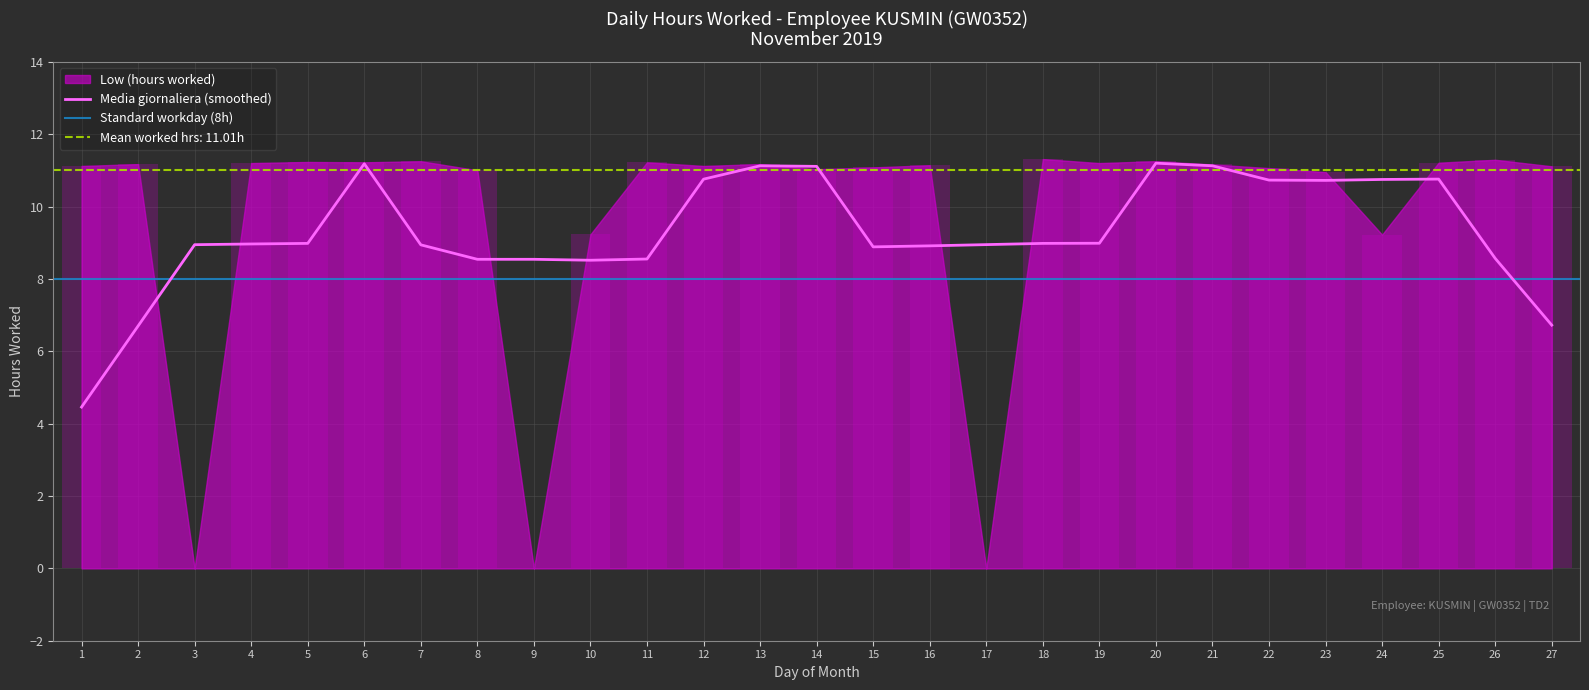

The chart shows a value of 17.8 at 15. True or false?

False